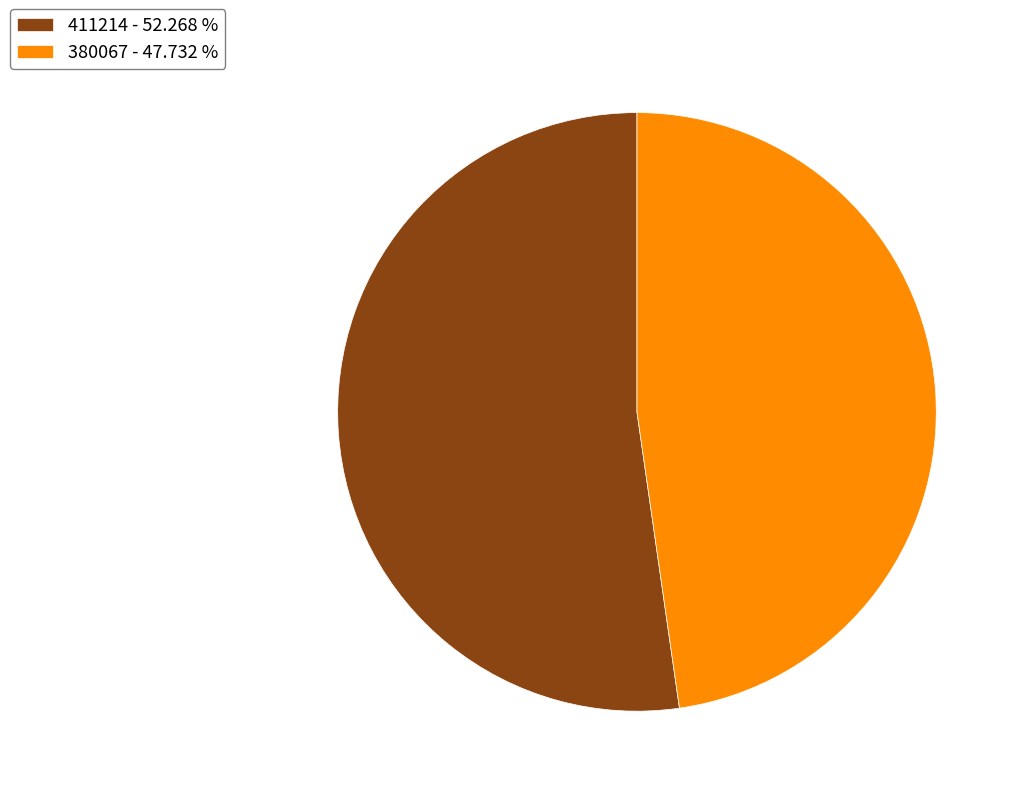

Is there a majority slice in this chart?

Yes